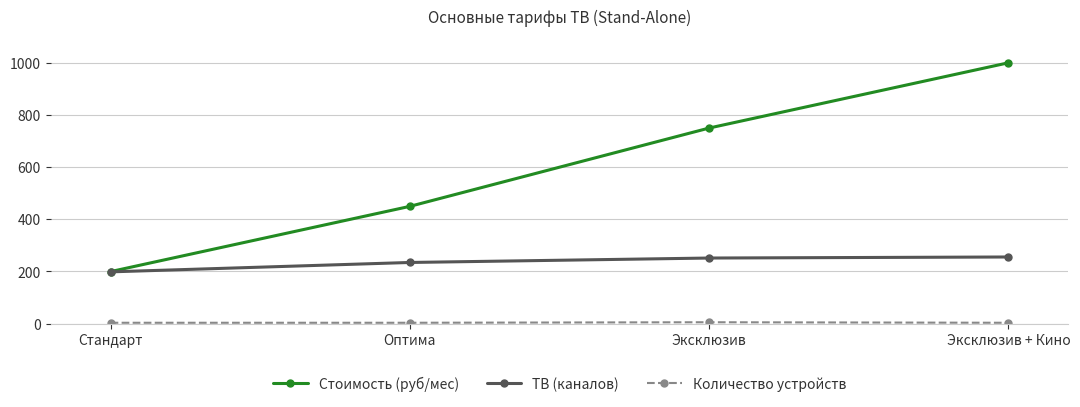

Is it true that Стоимость (руб/мес) equals 449 at Оптима?

True